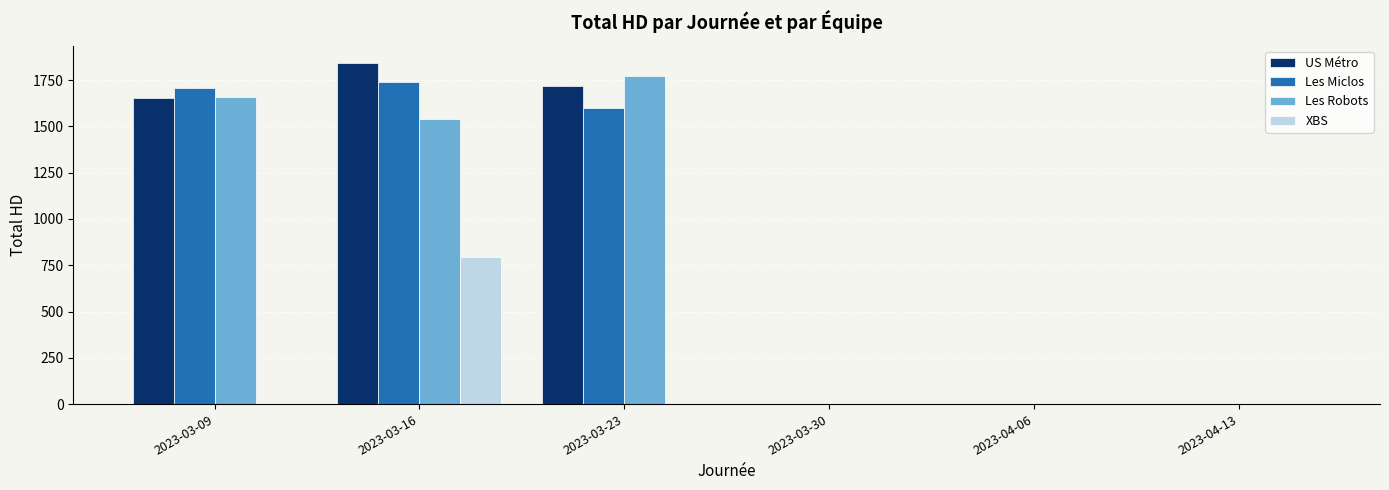

At which label does US Métro reach its peak?

2023-03-16